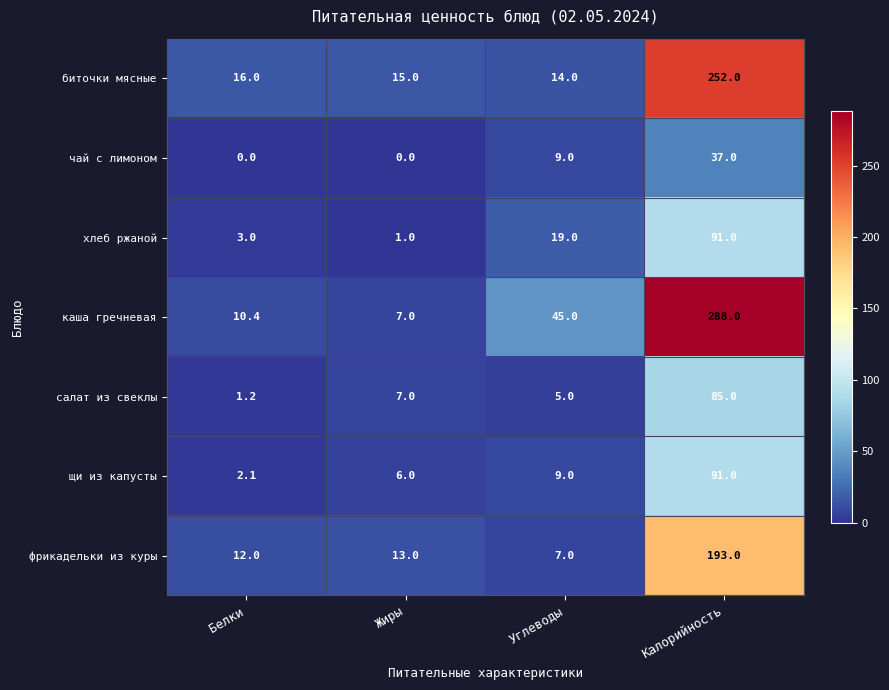

What is the difference between the каша гречневая values at Белки and Углеводы?

34.6